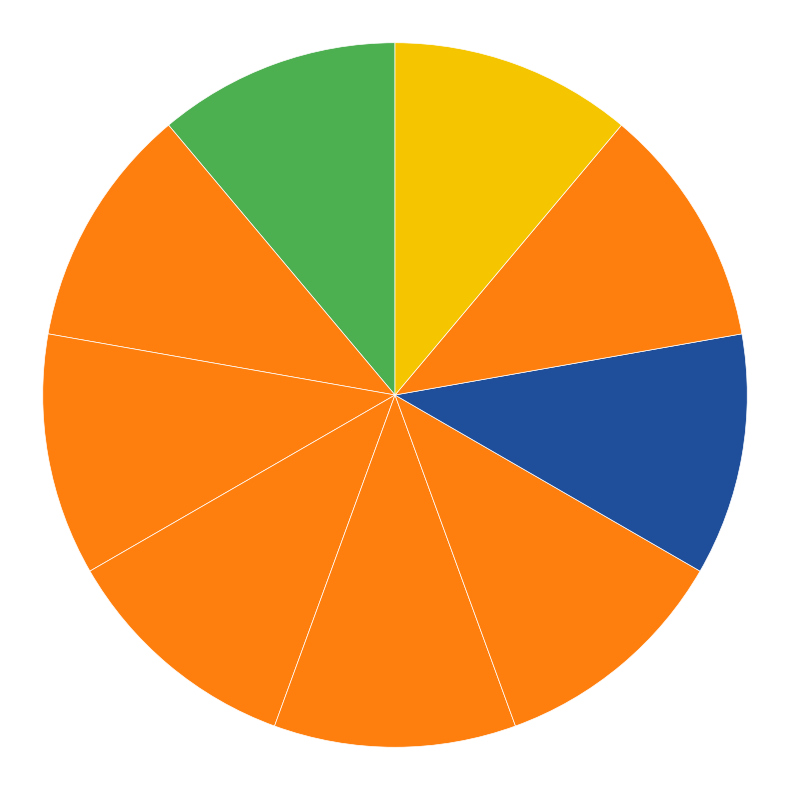

How many slices are in this pie chart?

9